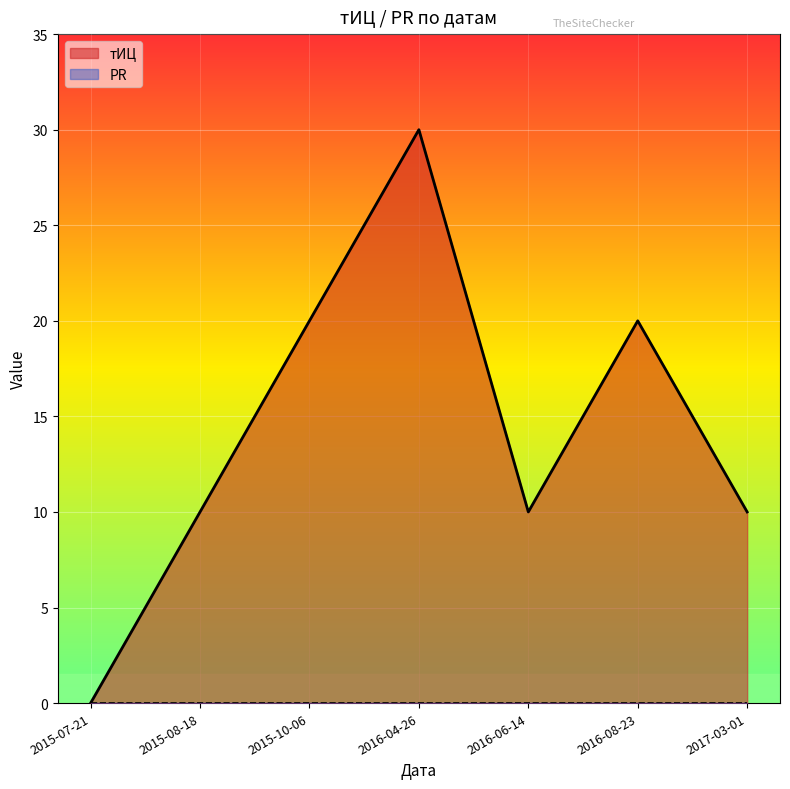

How many positive values are there?

6